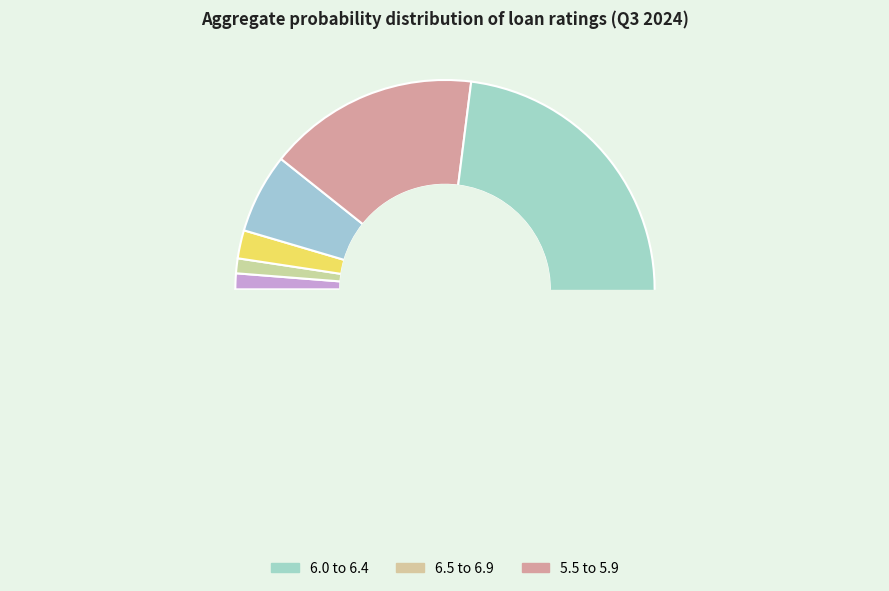

To the nearest percent, what portion does 8.0 to 8.4 represent?

4%